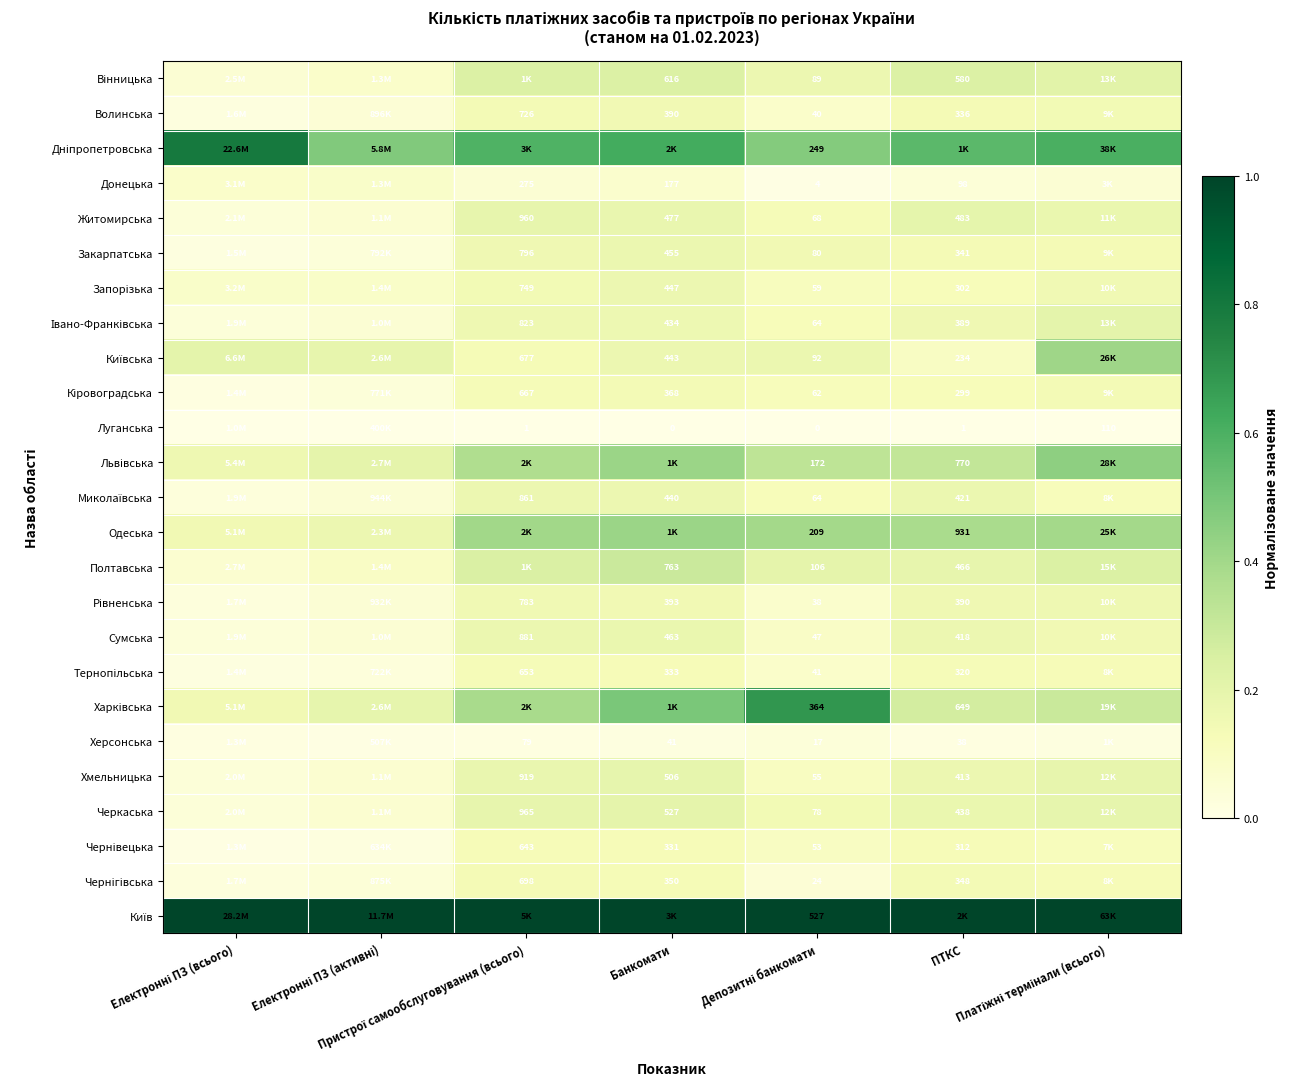

The value of Дніпропетровська at Електронні ПЗ (активні) is 0.5. True or false?

True